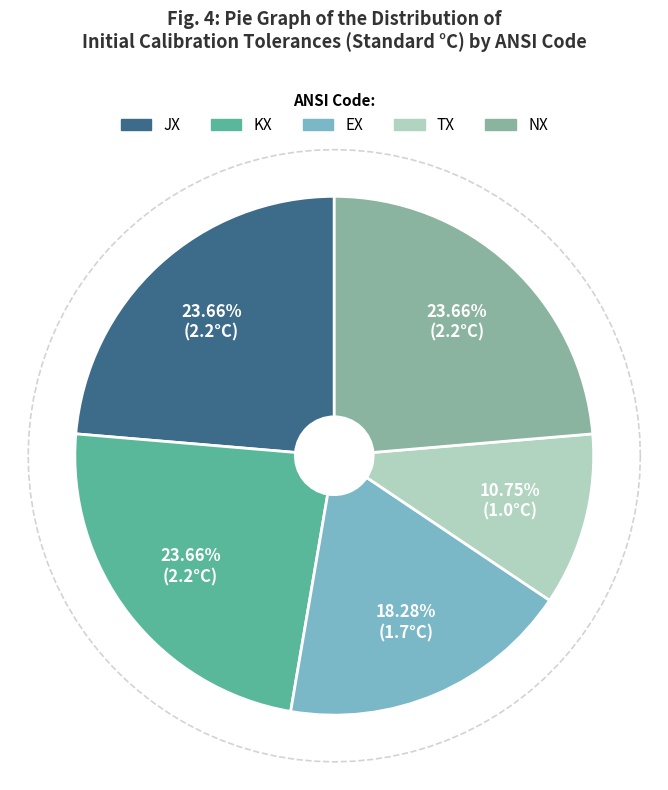

What is the change in value from EX to NX?

+0.5